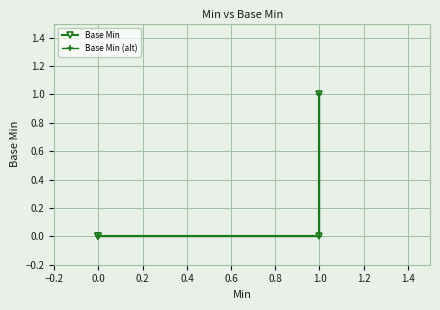

How many positive values does the Base Min (alt) series have?

1